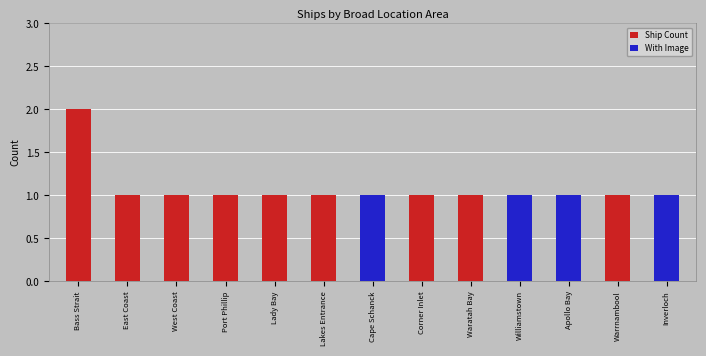

What value does the Ship Count series have at Lakes Entrance?

1